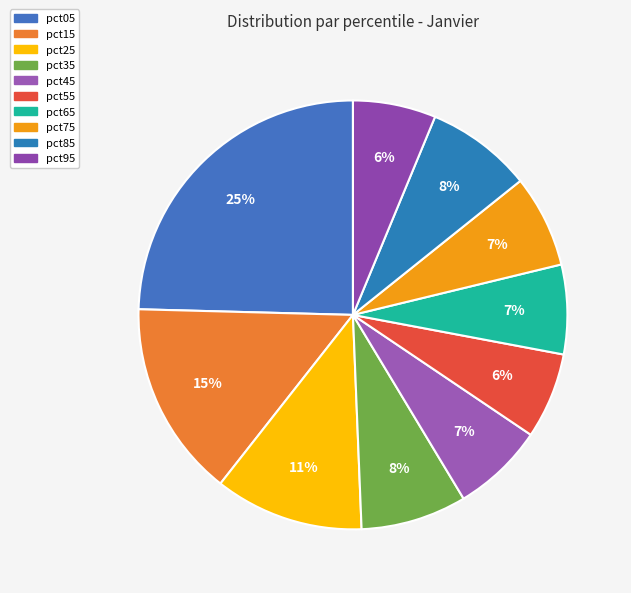

How much of the chart is everything except pct95?

93.7%